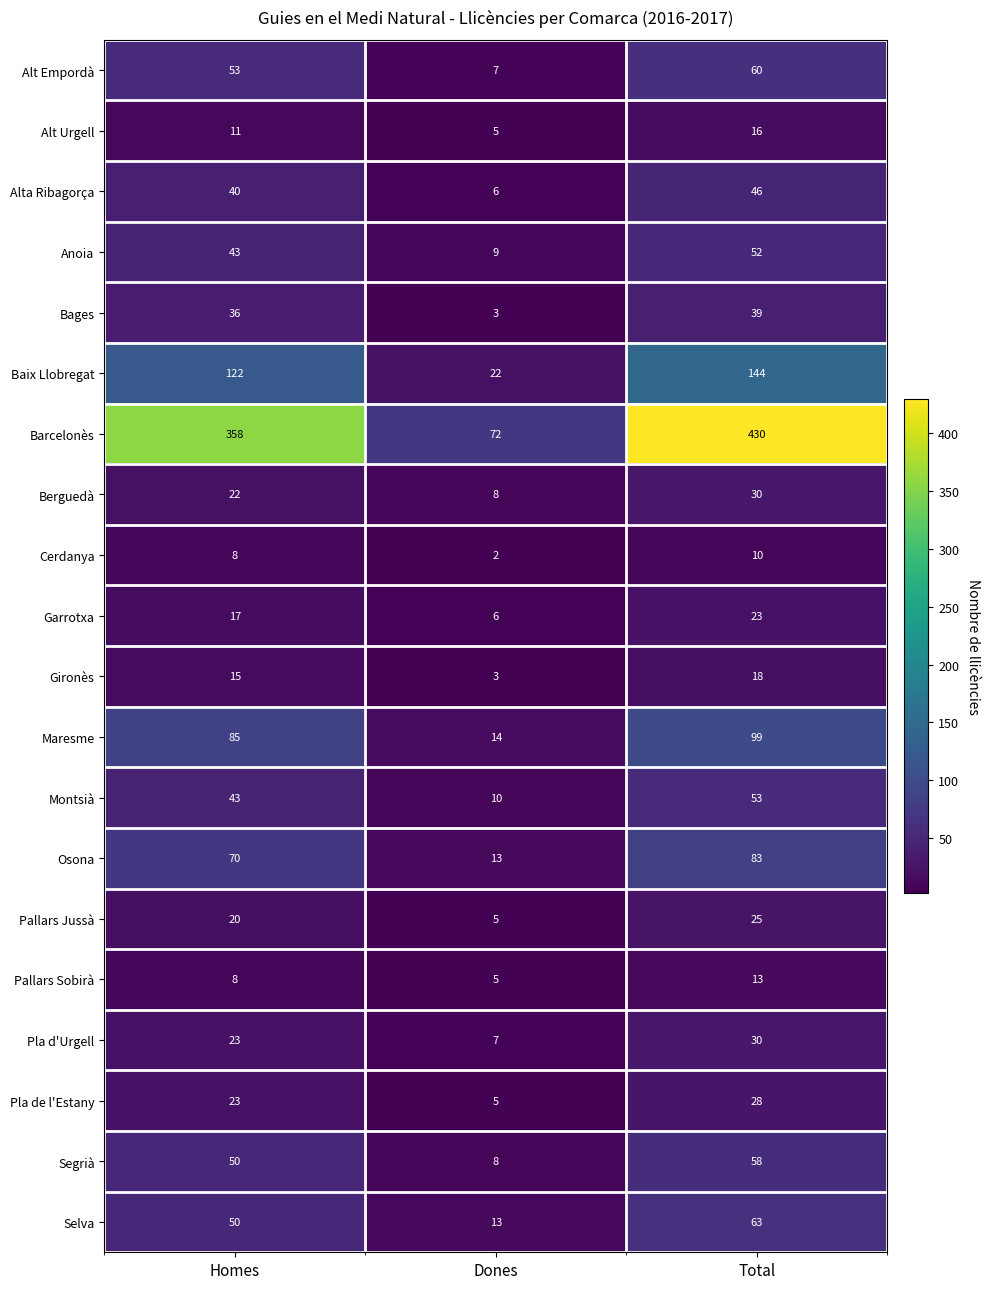

What is the spread (max minus min) of values at Total?

420